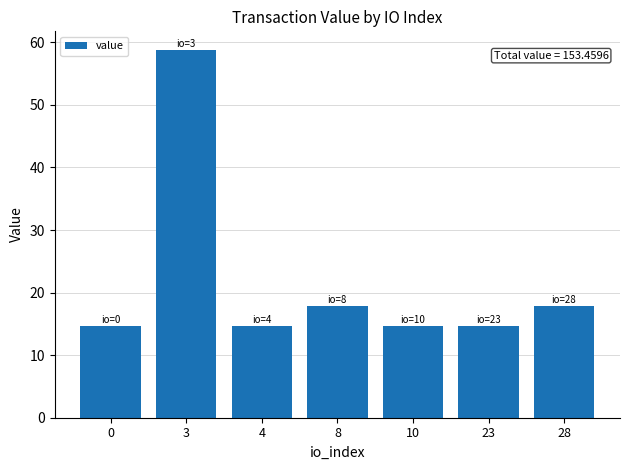

What is the value of the 1st bar from the left?

14.7